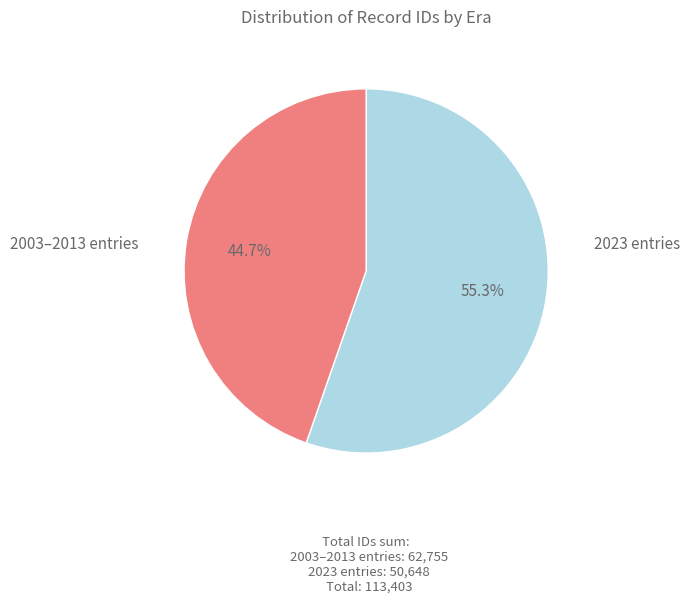

Is there a majority slice in this chart?

Yes